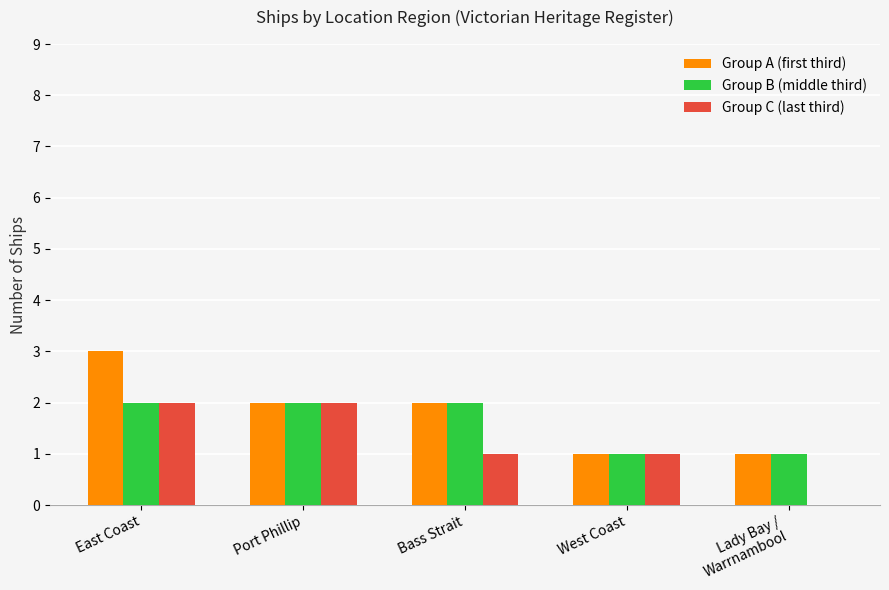

Is it true that Group C (last third) equals 2 at East Coast?

True